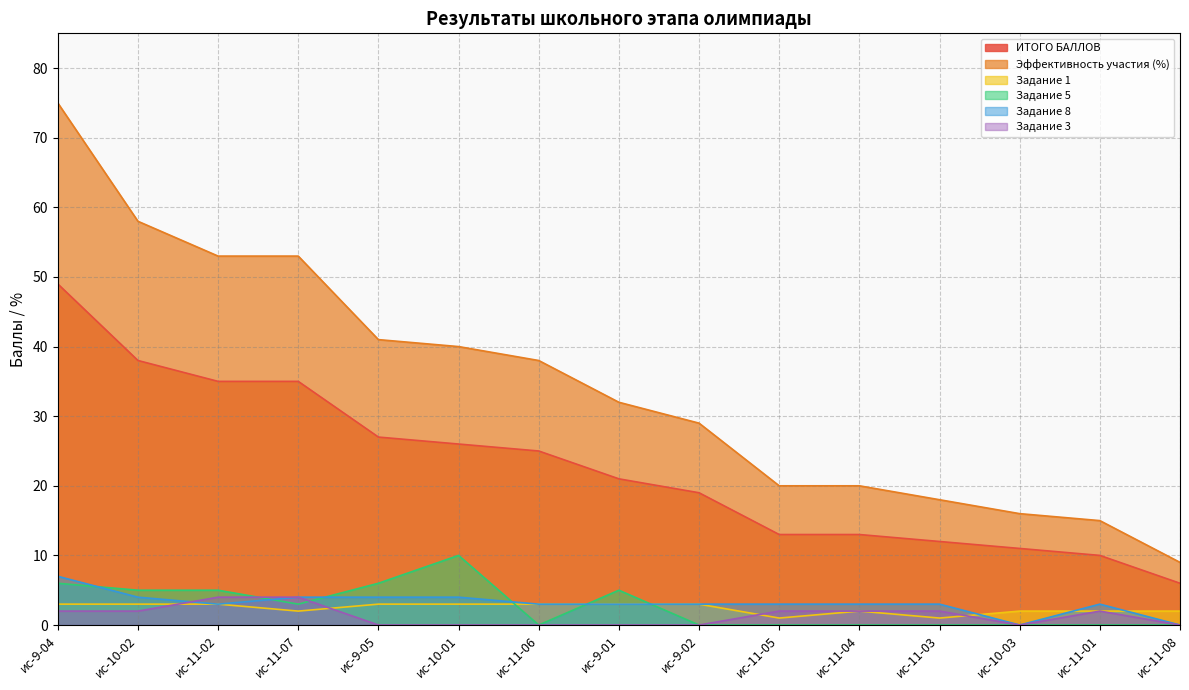

Which series has the widest spread of values?

Эффективность участия (%)